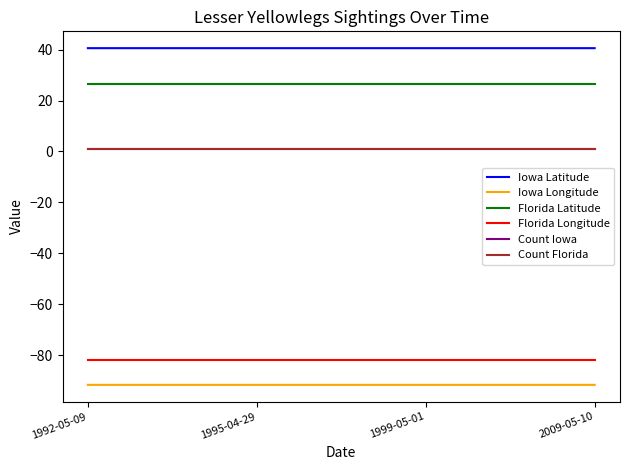

Is this an area chart (filled region under the line)?

No